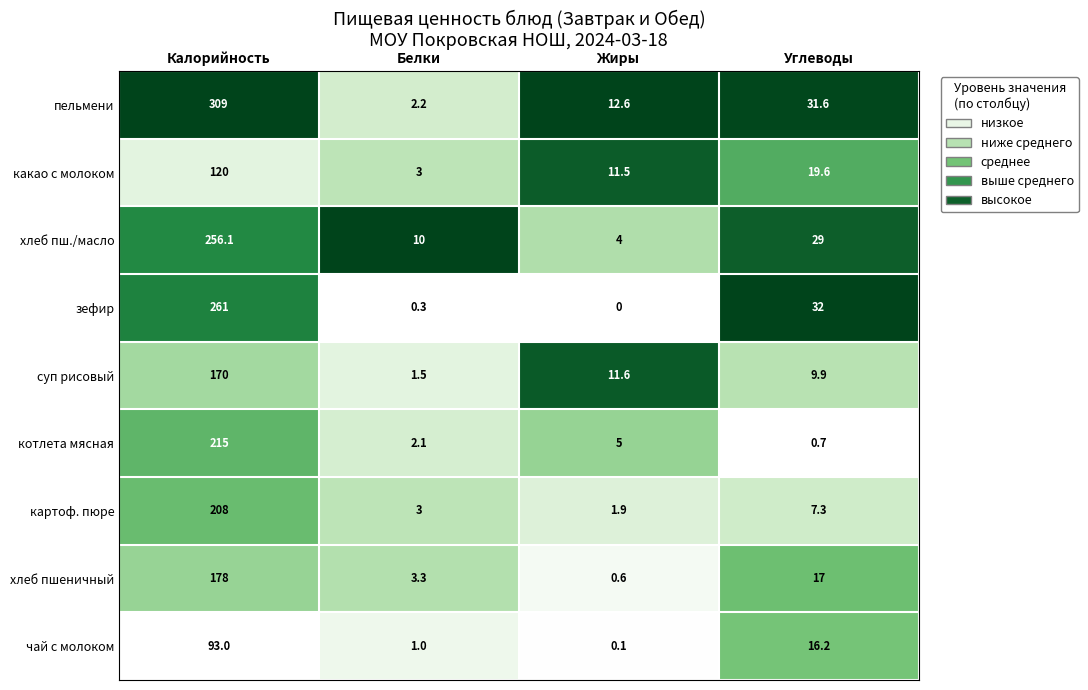

What is the total value across all series at Калорийность?

1810.1